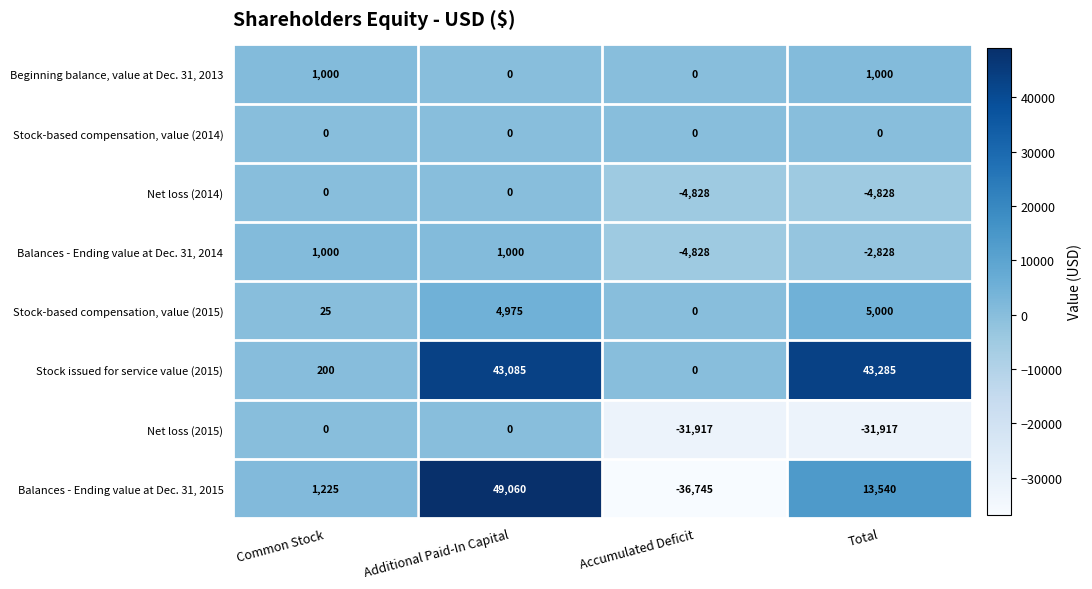

At which category does the chart reach its peak across all series?

Additional Paid-In Capital